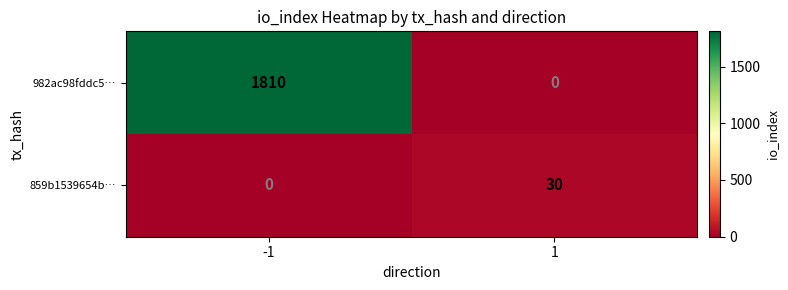

Which series has the largest range (max minus min)?

982ac98fddc5…